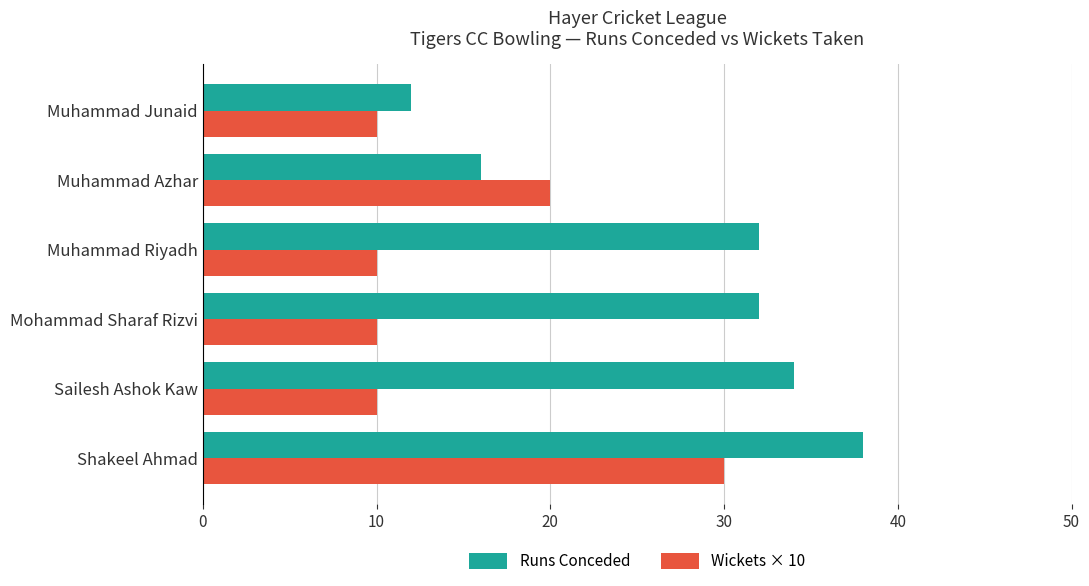

What is the maximum value for Wickets × 10?

30